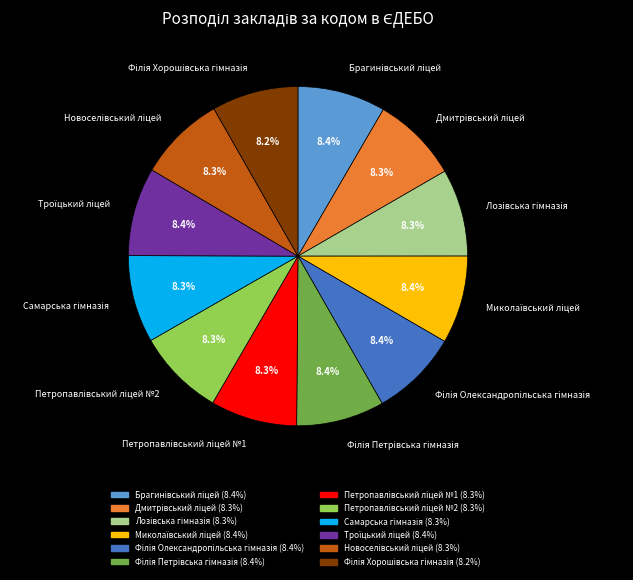

Is there a majority slice in this chart?

No